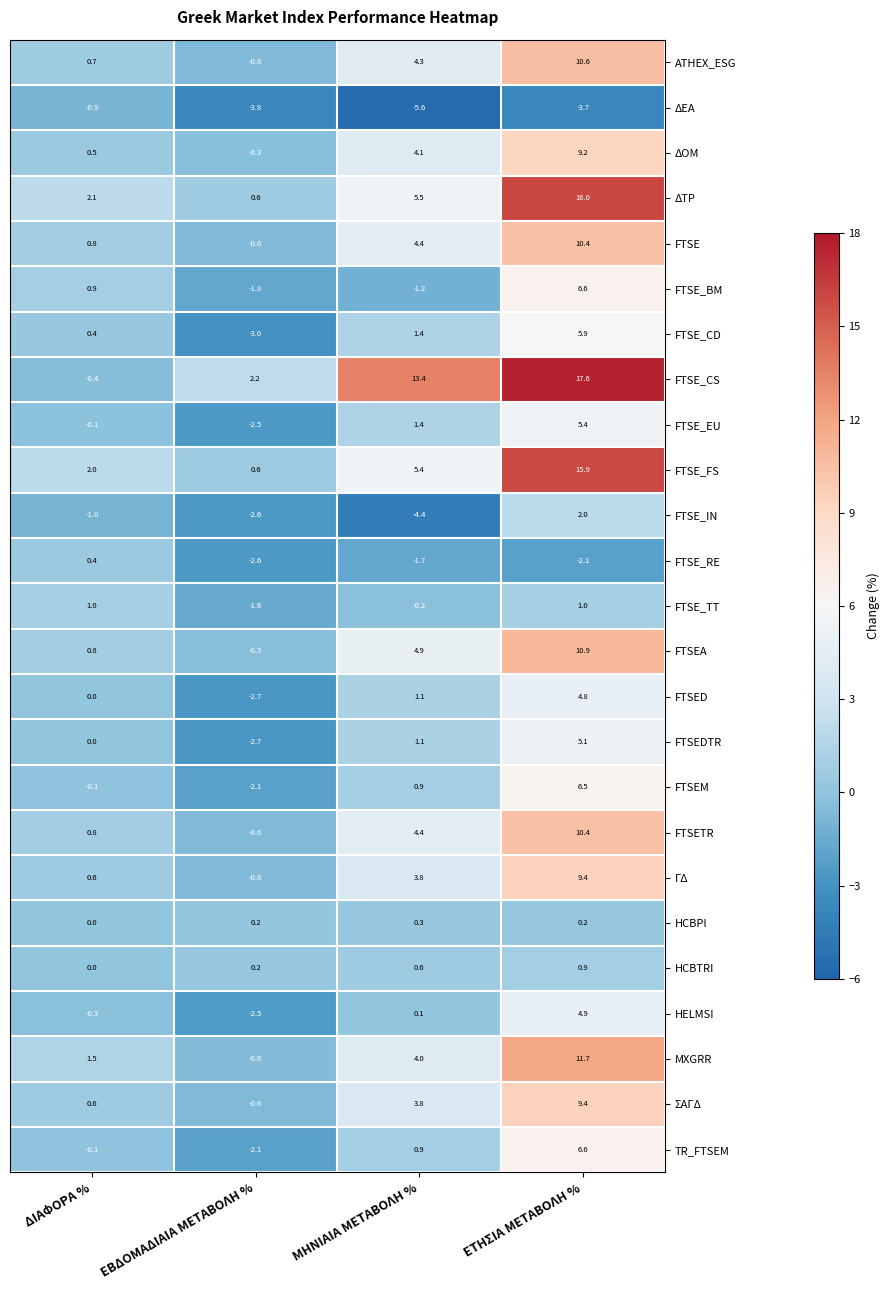

The ΓΔ series shows 5.9 at ΕΤΗΣΙΑ ΜΕΤΑΒΟΛΗ %. True or false?

False